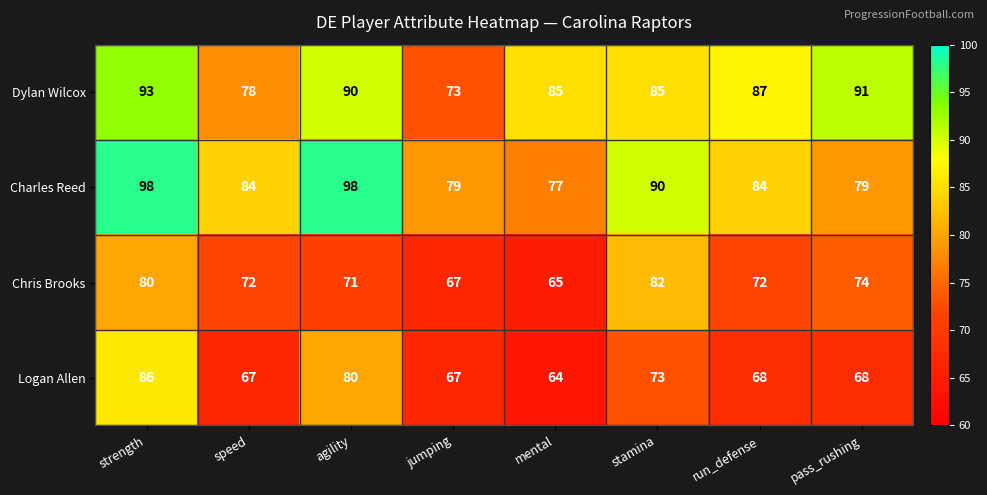

At which label does Charles Reed first exceed 84?

strength